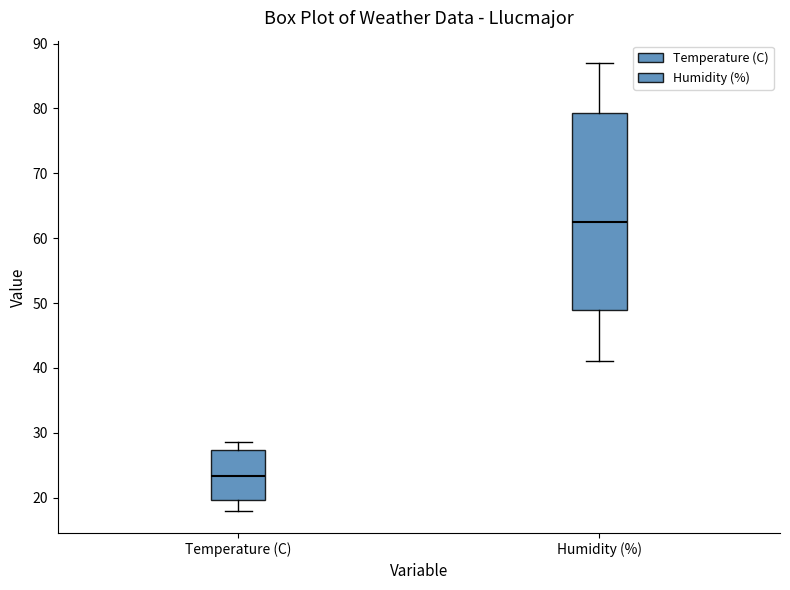

Which box is the tallest, from its lower edge to its upper edge?

Humidity (%)